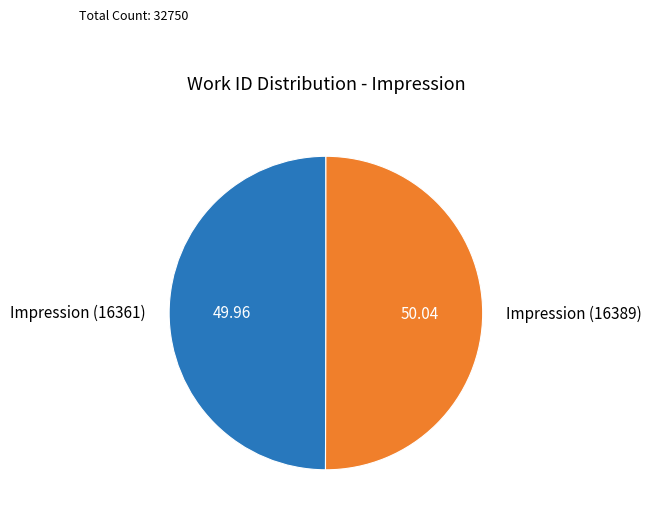

Combined, do Impression (16389) and Impression (16361) account for over 50%?

Yes